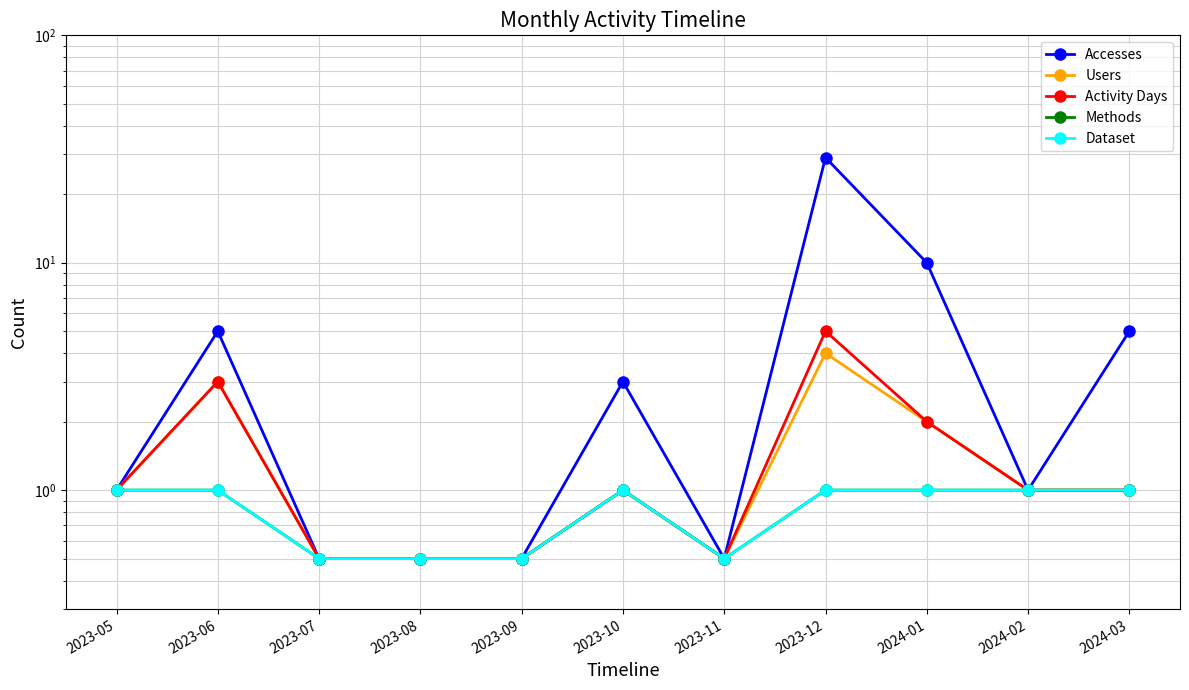

The value of Activity Days at 2023-07 is 0.5. True or false?

True